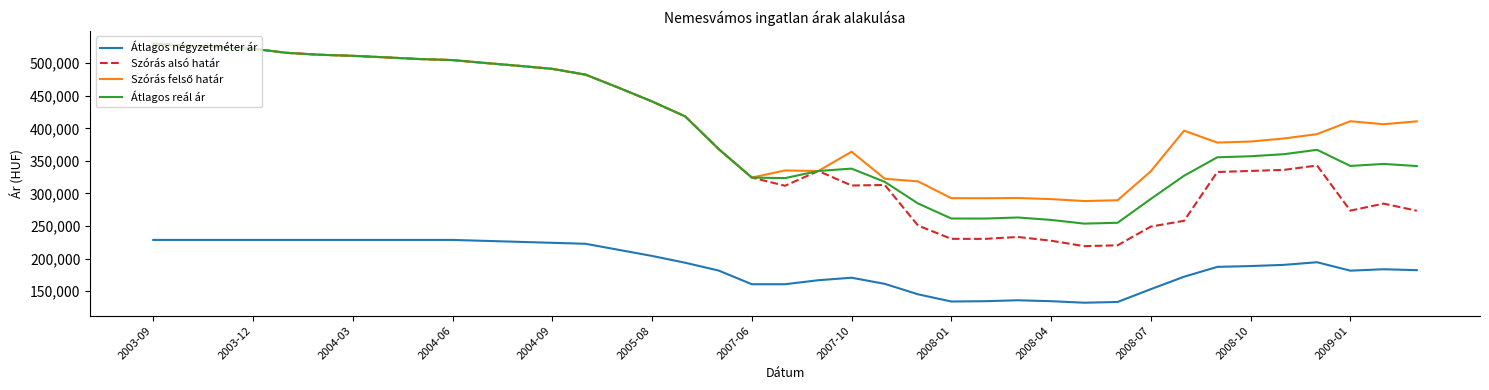

Which series has the largest range (max minus min)?

Szórás alsó határ